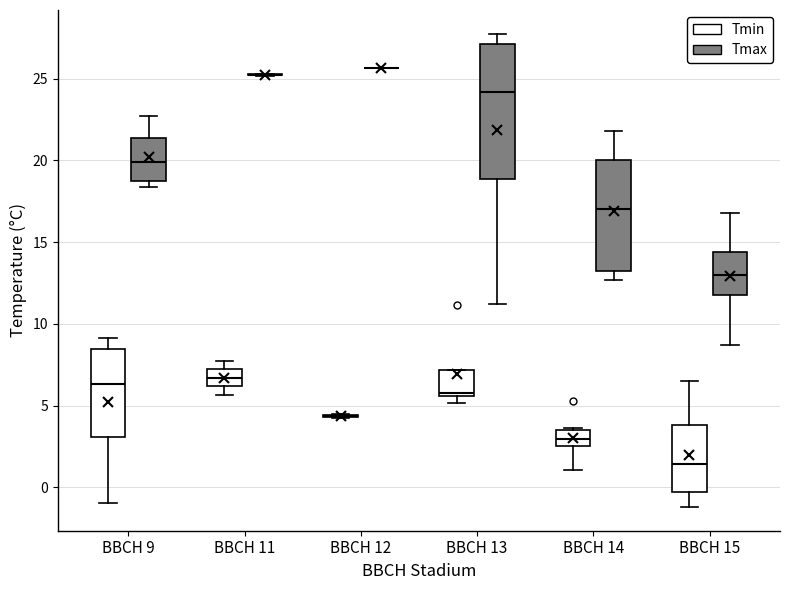

Reading left to right, transcribe this box plot: for each box, give where its median line is, the range the box spans, and where its two whiskers end, as read against the y-axis. The values are not printed on the chart, so give them approximately, as read against the axis.

BBCH 9 (Tmin): median 6.5, box 3.0 to 8.5, whiskers -1.0 to 9.0
BBCH 9 (Tmax): median 20.0, box 19.0 to 21.5, whiskers 18.5 to 22.5
BBCH 11 (Tmin): median 6.5, box 6.0 to 7.0, whiskers 5.5 to 8.0
BBCH 11 (Tmax): box collapsed to a line at 25.0, whiskers 25.0 to 25.5
BBCH 12 (Tmin): box collapsed to a line at 4.5, whiskers 4.0 to 4.5
BBCH 12 (Tmax): box collapsed to a line at 25.5, whiskers 25.5 to 25.5
BBCH 13 (Tmin): median 6.0, box 5.5 to 7.0, whiskers 5.0 to 7.0
BBCH 13 (Tmax): median 24.0, box 19.0 to 27.0, whiskers 11.0 to 28.0
BBCH 14 (Tmin): median 3.0, box 2.5 to 3.5, whiskers 1.0 to 3.5
BBCH 14 (Tmax): median 17.0, box 13.5 to 20.0, whiskers 12.5 to 22.0
BBCH 15 (Tmin): median 1.5, box -0.5 to 4.0, whiskers -1.0 to 6.5
BBCH 15 (Tmax): median 13.0, box 11.5 to 14.5, whiskers 8.5 to 17.0